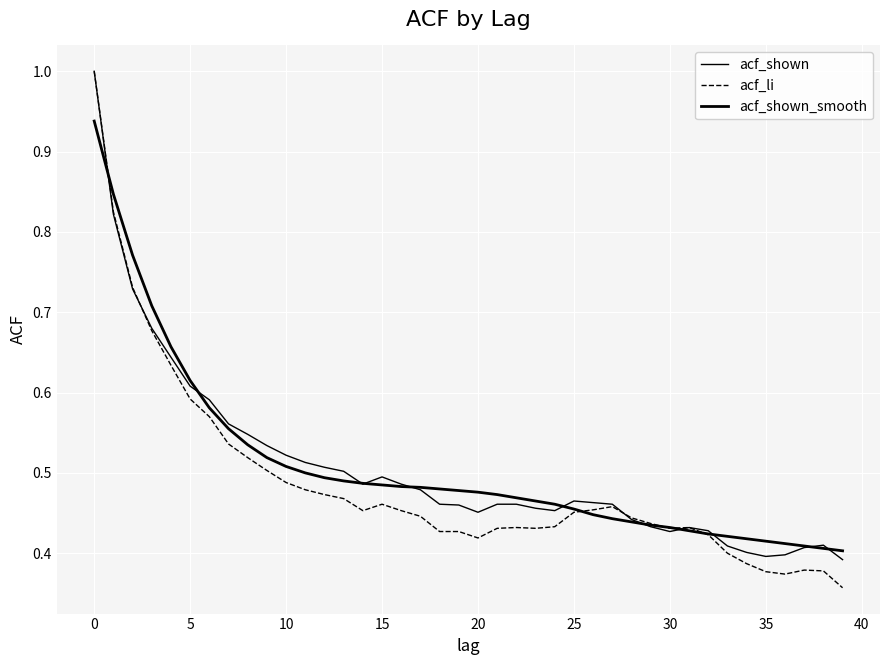

What is the minimum value for acf_shown_smooth?

0.4